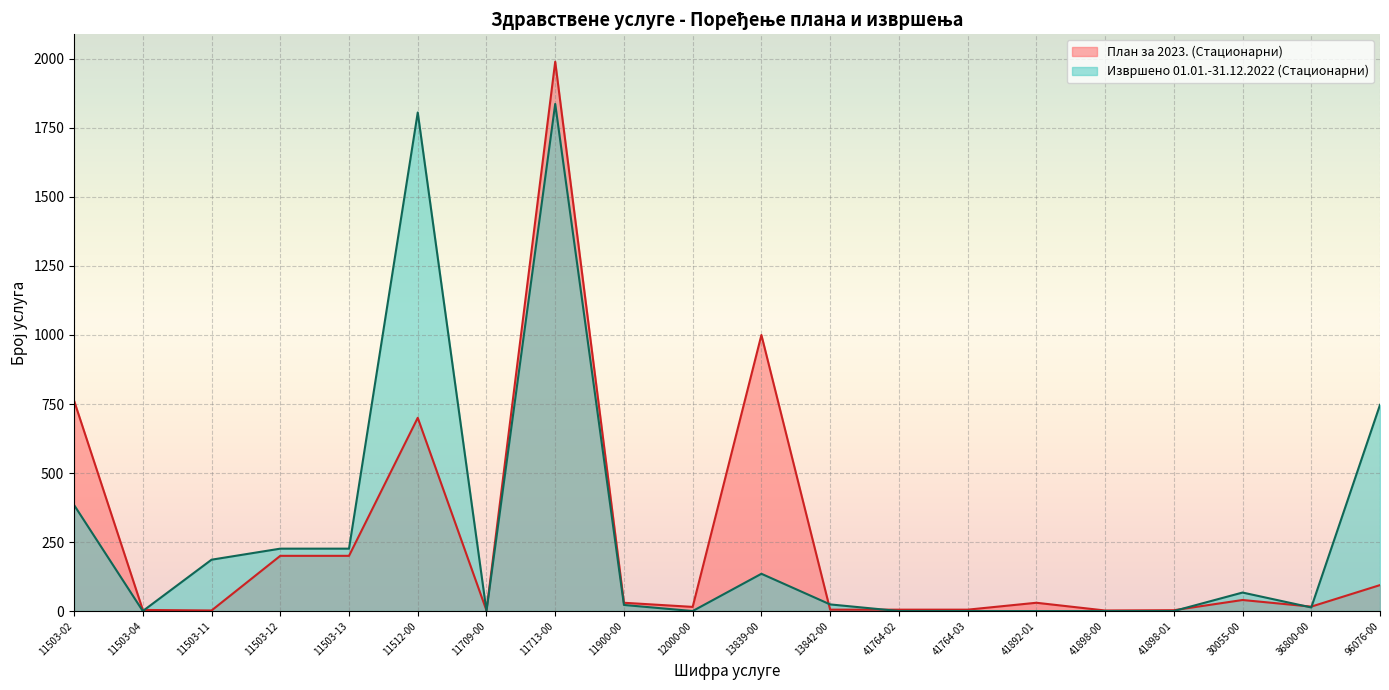

What is the highest value of the Извршено 01.01.-31.12.2022 (Стационарни) series?

1837